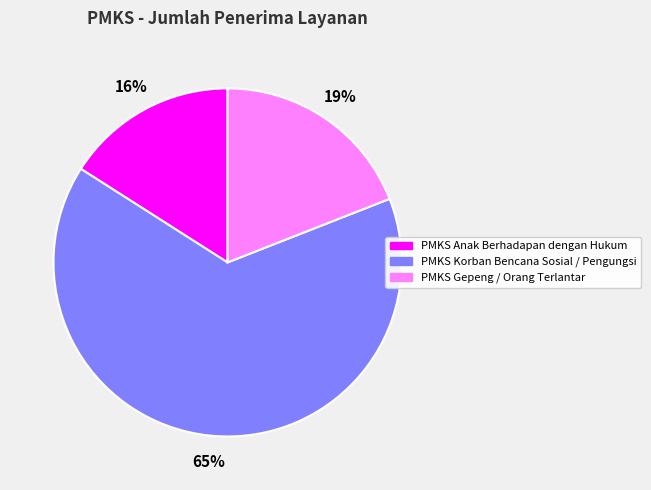

To the nearest percent, what percentage of the pie is PMKS Korban Bencana Sosial / Pengungsi?

65%